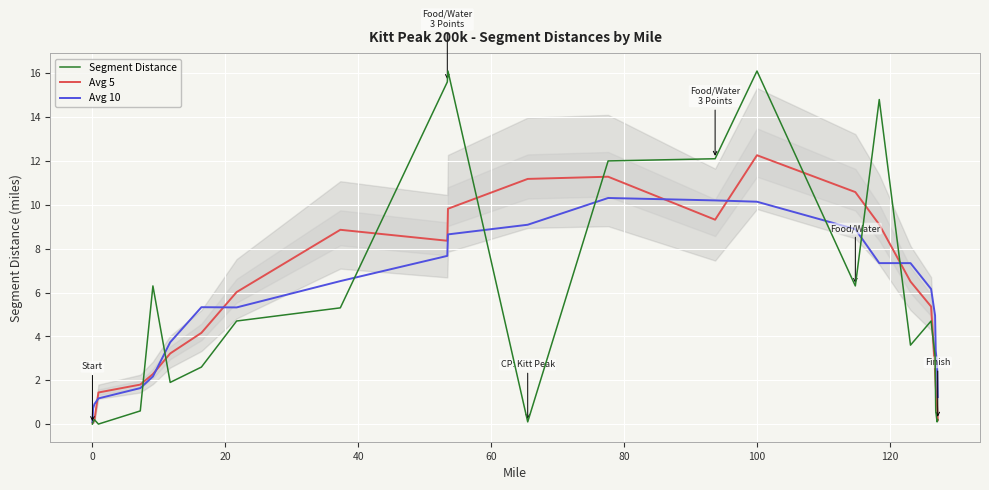

What is the maximum value for Avg 5?

12.3